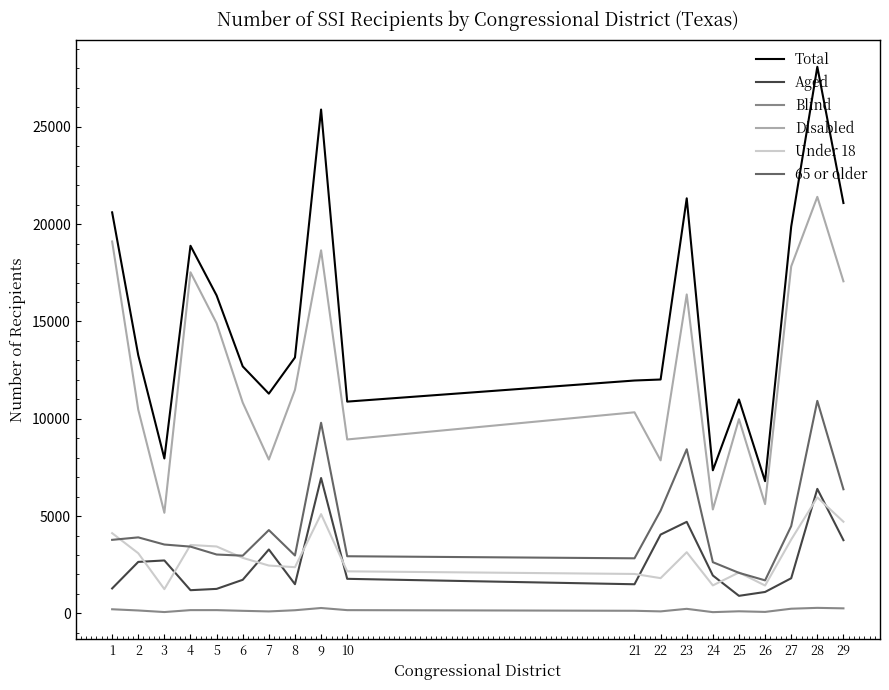

Which series has the widest spread of values?

Total